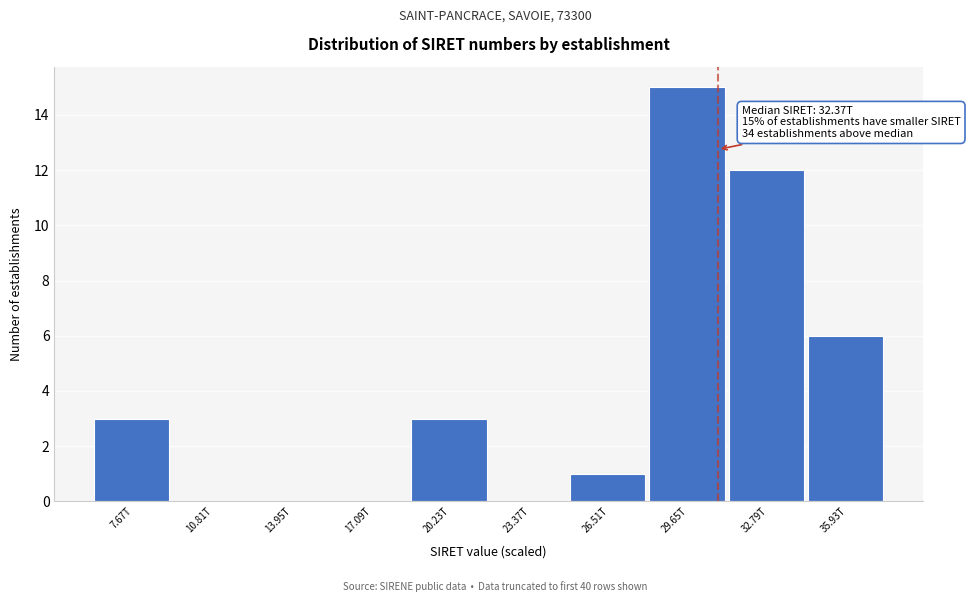

Reading left to right, extract all data points from this chart.

7.67T=3	10.81T=0	13.95T=0	17.09T=0	20.23T=3	23.37T=0	26.51T=1	29.65T=15	32.79T=12	35.93T=6